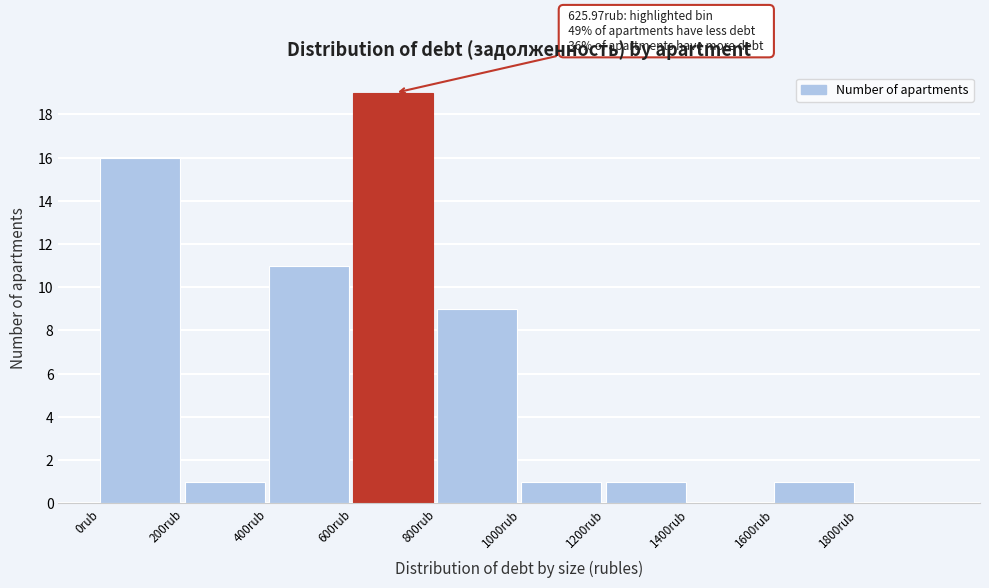

Which range on the x-axis has the tallest bar?

600 to 800